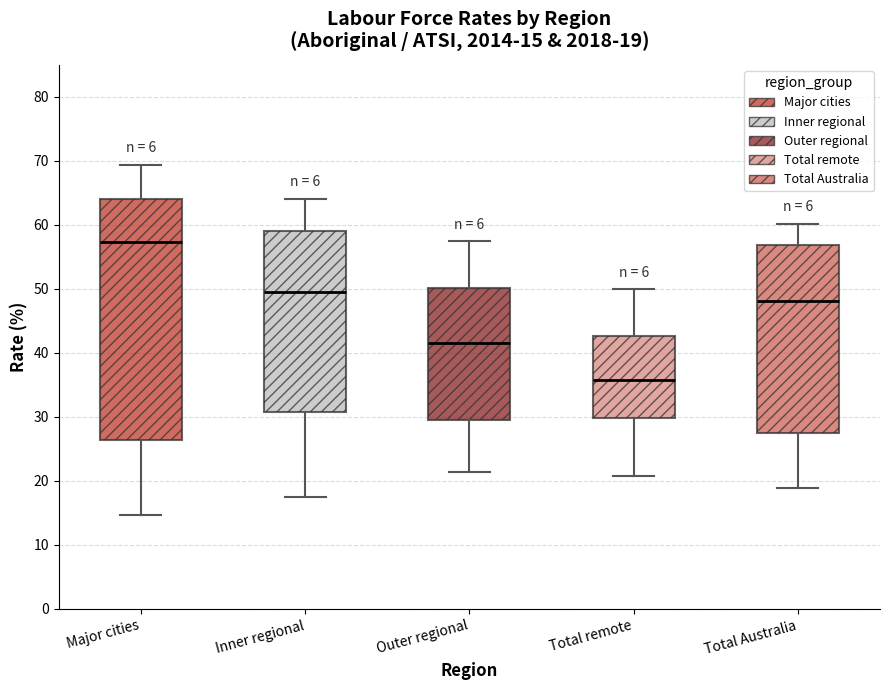

Which box is the tallest, from its lower edge to its upper edge?

Major cities